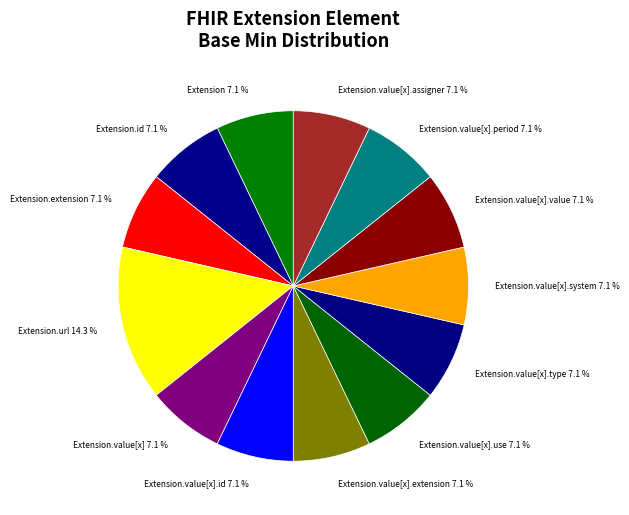

What is the ratio of the value at Extension.value[x].use to the value at Extension?

1.0